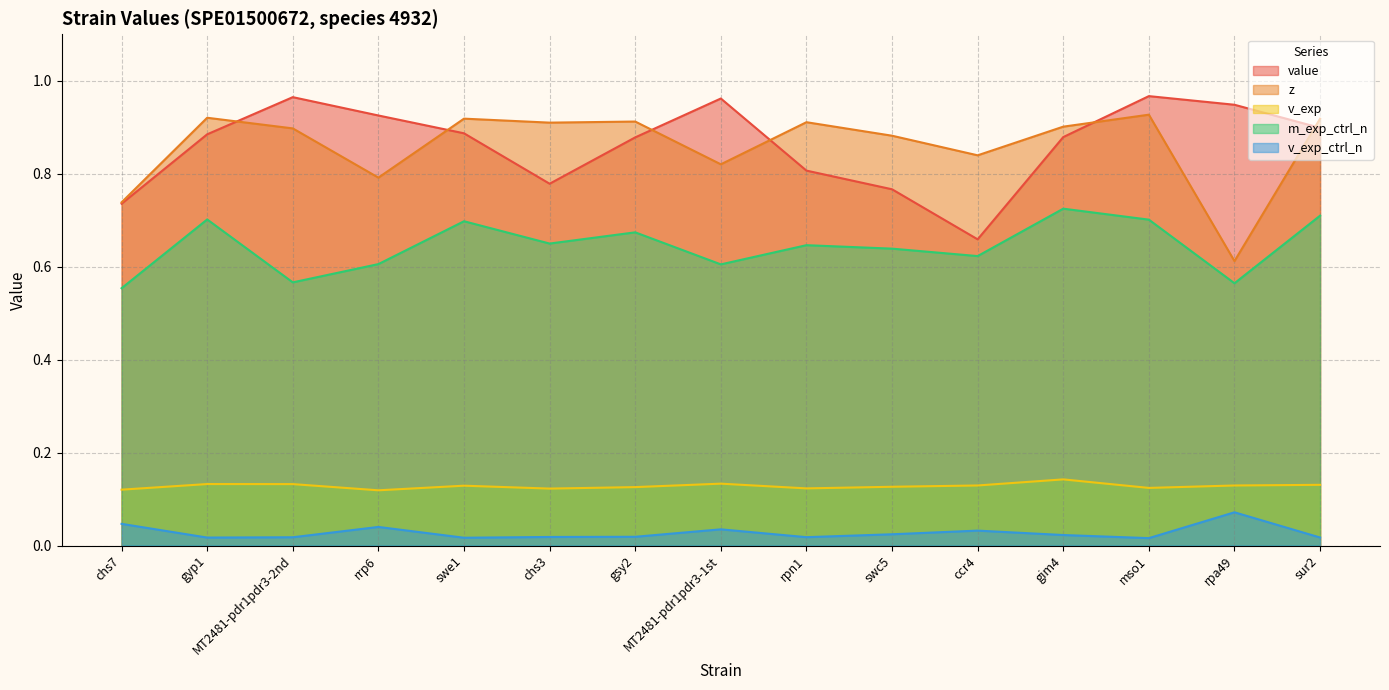

What is the average value of the value series?

0.9